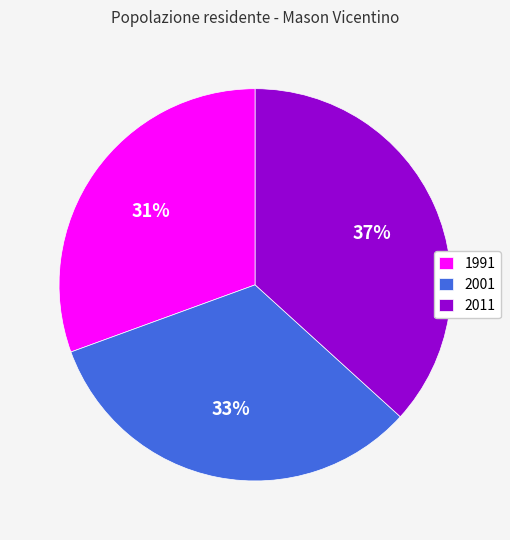

The 1991 slice represents 45% of the pie. True or false?

False